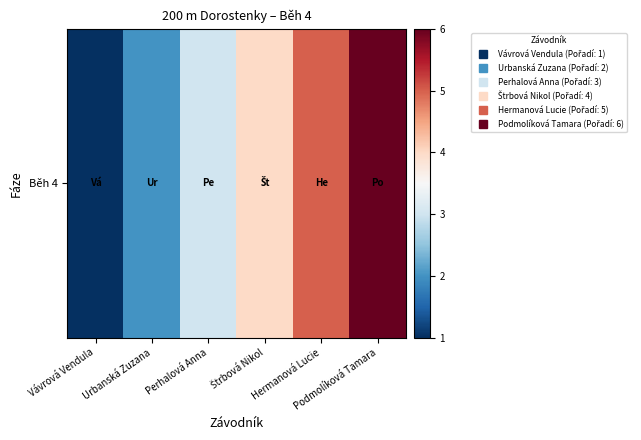

The chart shows a value of 0 at Vávrová Vendula. True or false?

False